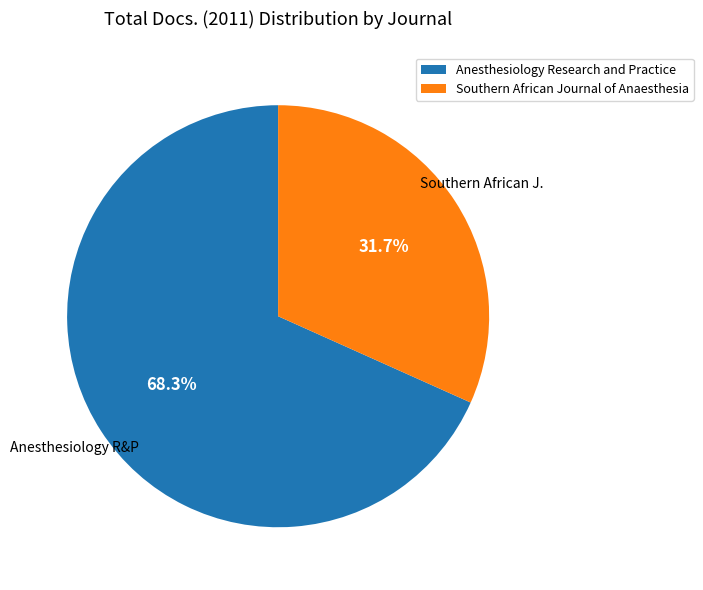

Which has a higher value, Anesthesiology Research and Practice or Southern African Journal of Anaesthesia?

Anesthesiology Research and Practice